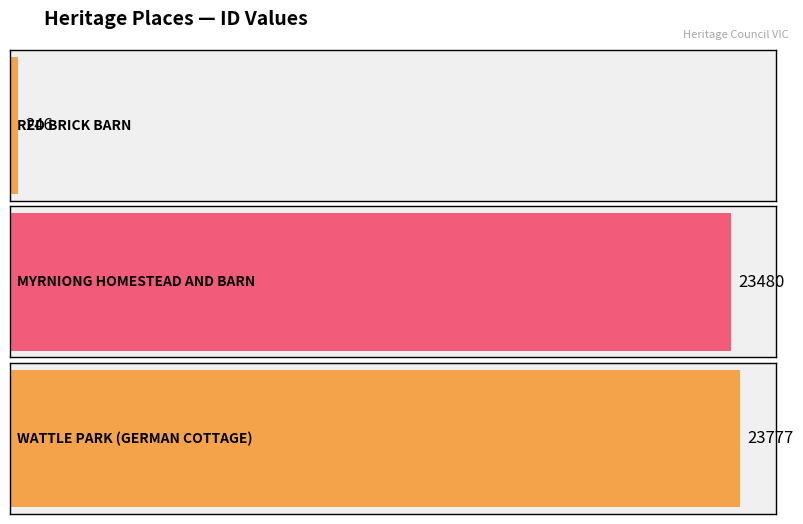

What position from the left is MYRNIONG HOMESTEAD AND BARN?

2